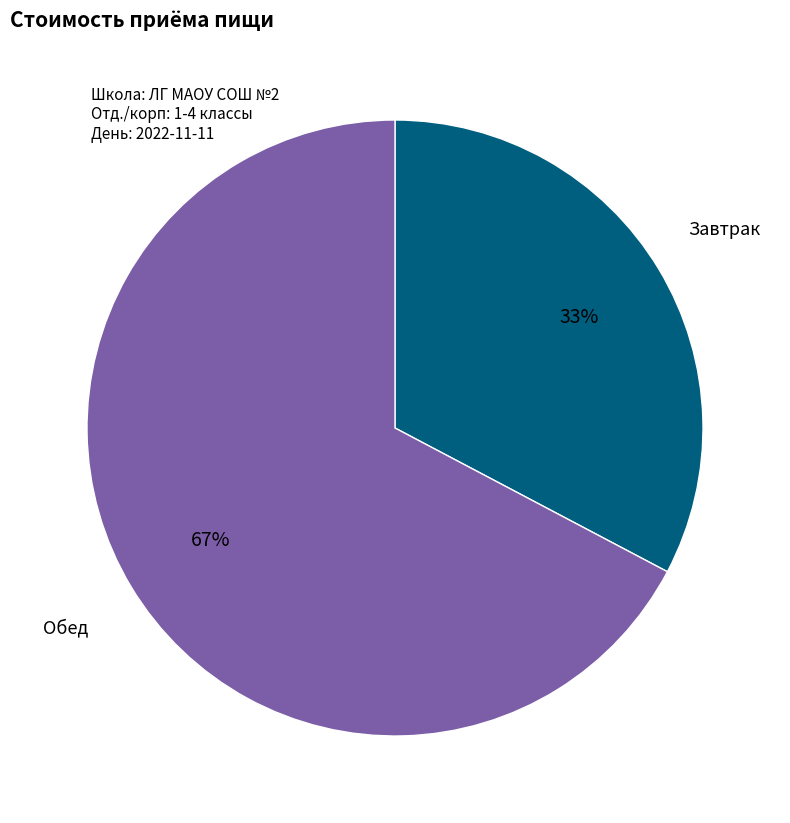

To the nearest percent, what is the average slice percentage?

50%